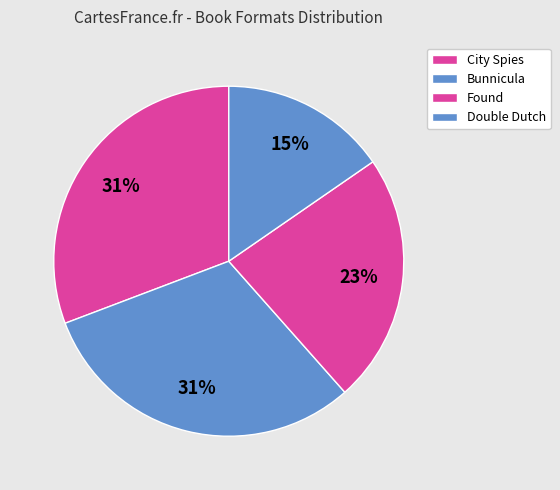

To the nearest percent, what is the average slice percentage?

25%